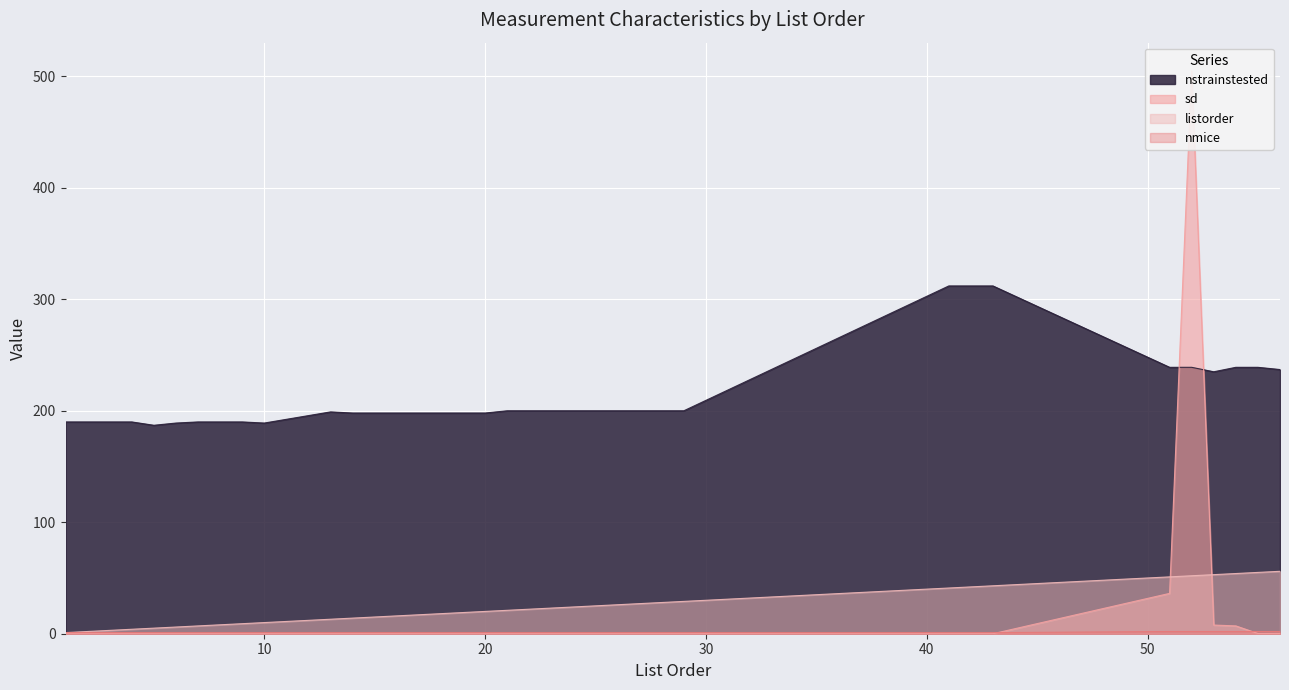

True or false: nstrainstested and nmice cross at least once.

False